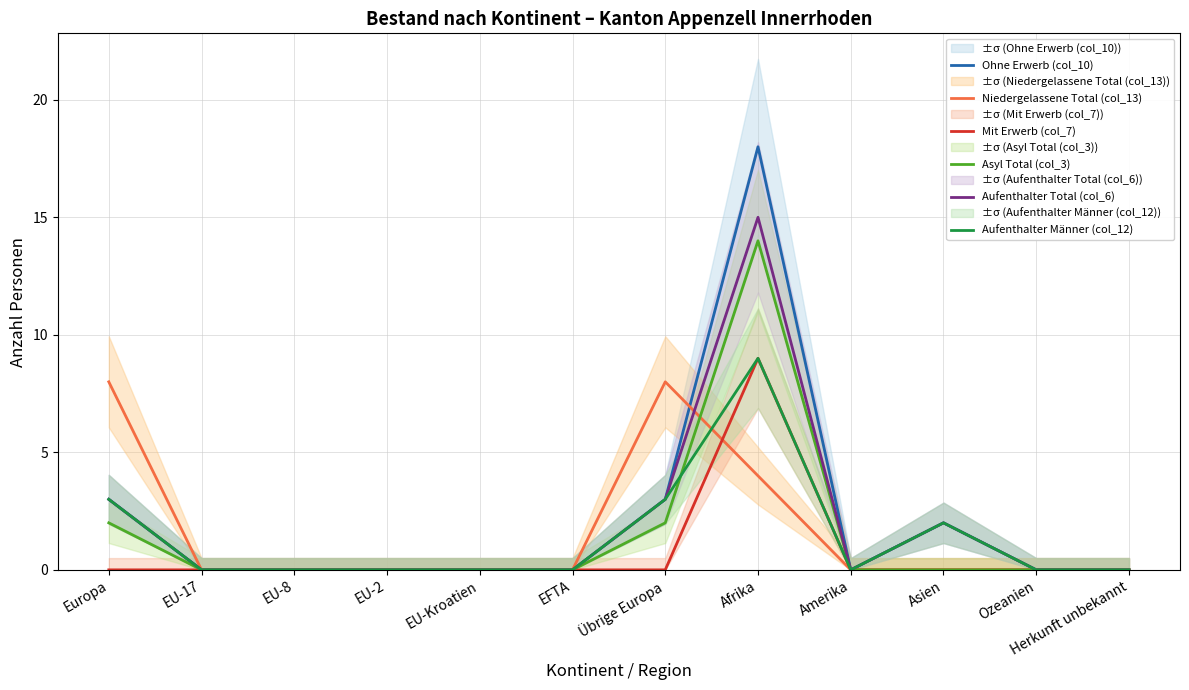

What is the total value across all series at Übrige Europa?

19